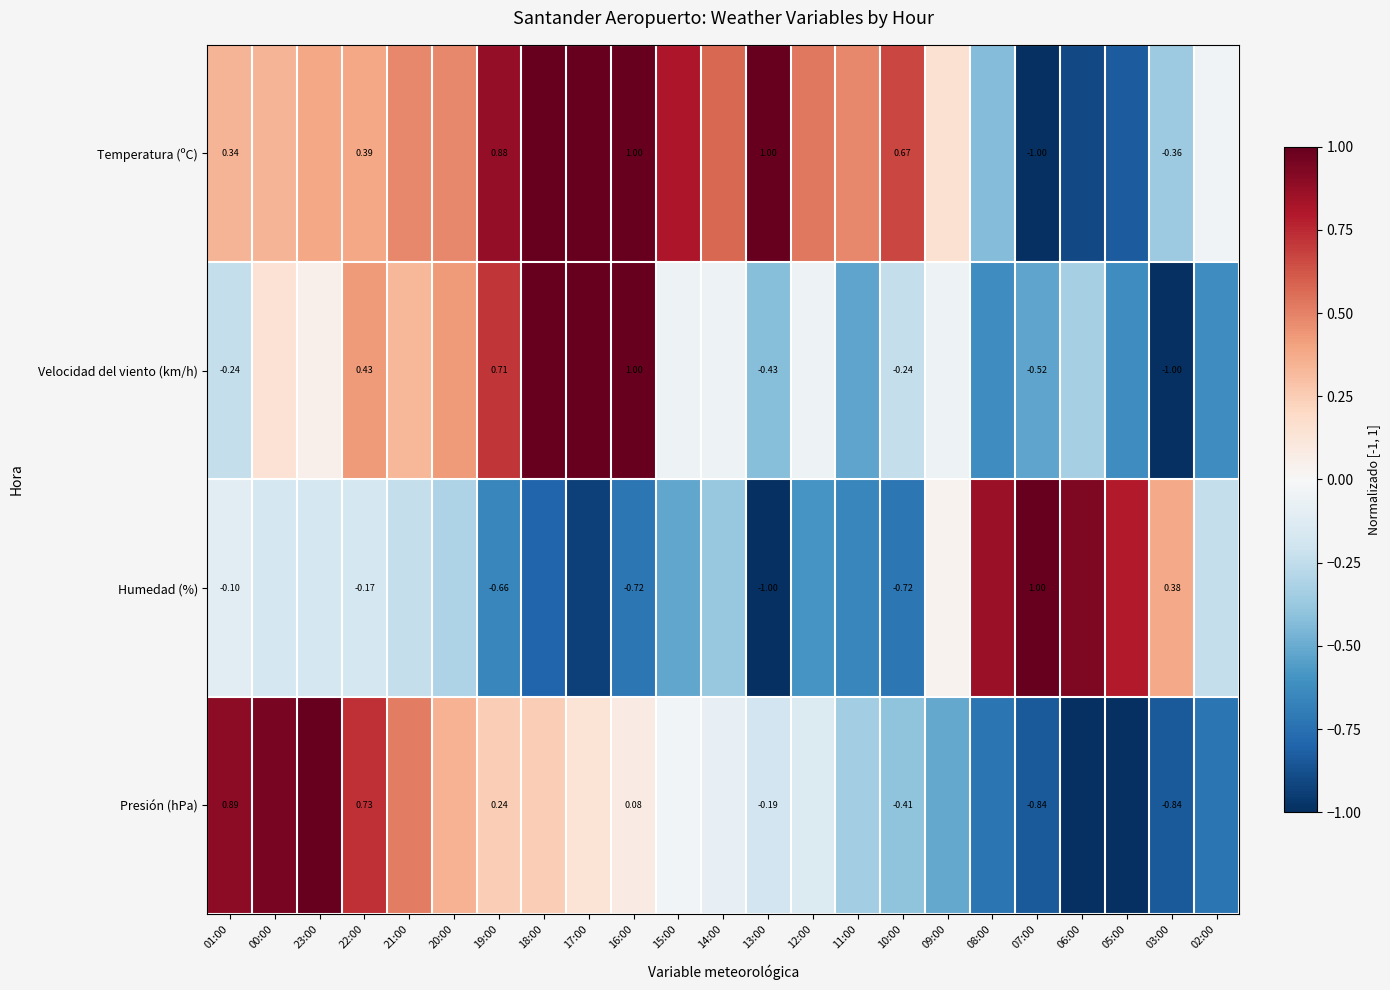

What is the highest value of the Presión (hPa) series?

1.0